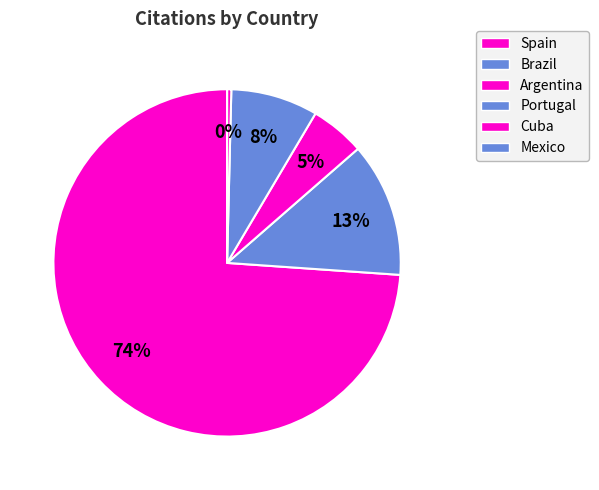

Between Argentina and Cuba, which is larger?

Argentina